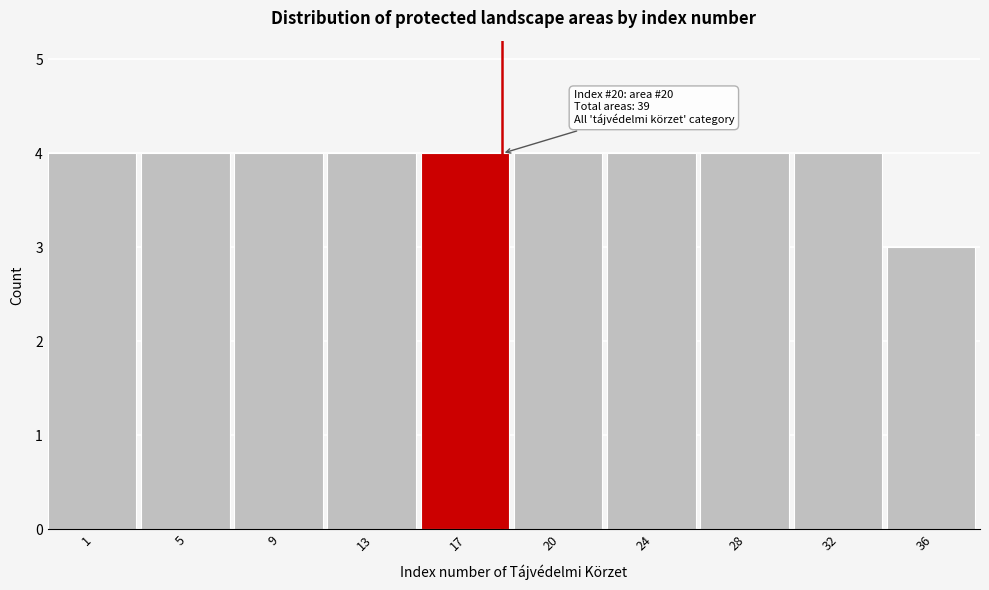

Reading right to left, extract all data points from this chart.

36=3	32=4	28=4	24=4	20=4	17=4	13=4	9=4	5=4	1=4